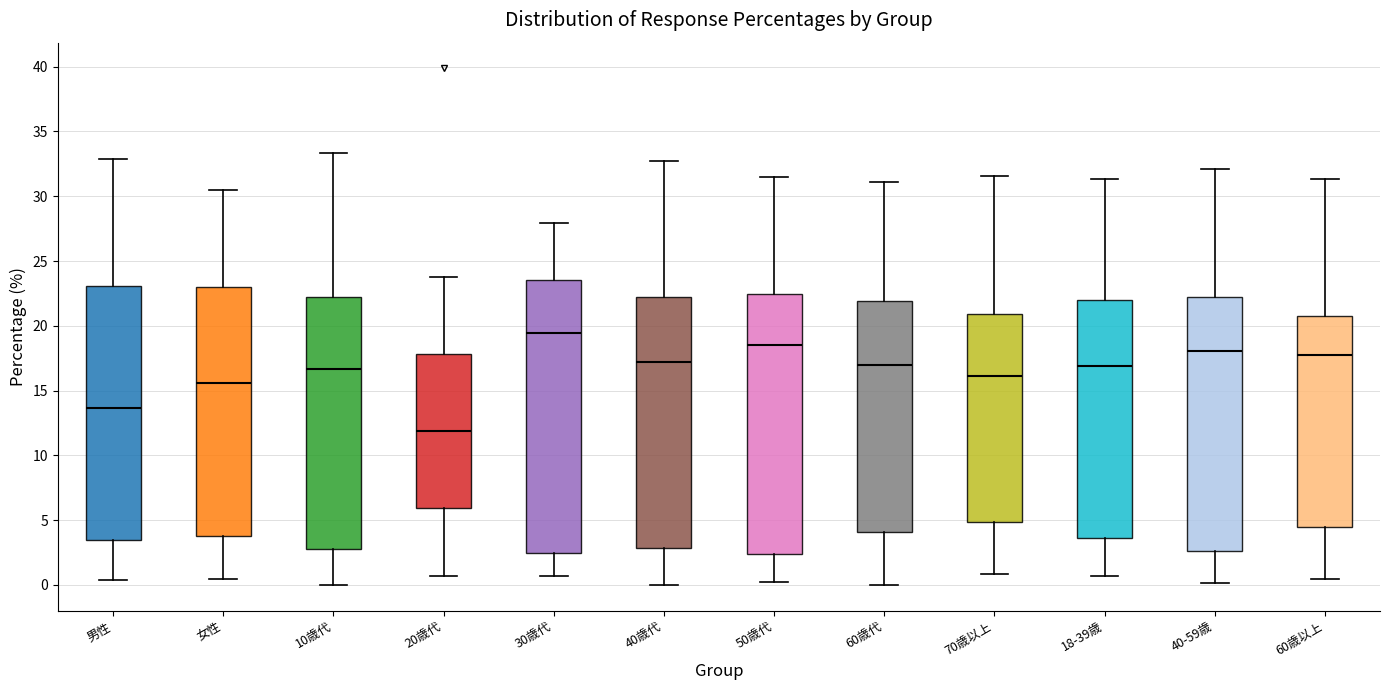

Where is the lower edge of the box for 40-59歳 on the y-axis? The values are not printed on the chart, so give them approximately, as read against the axis.

2.5